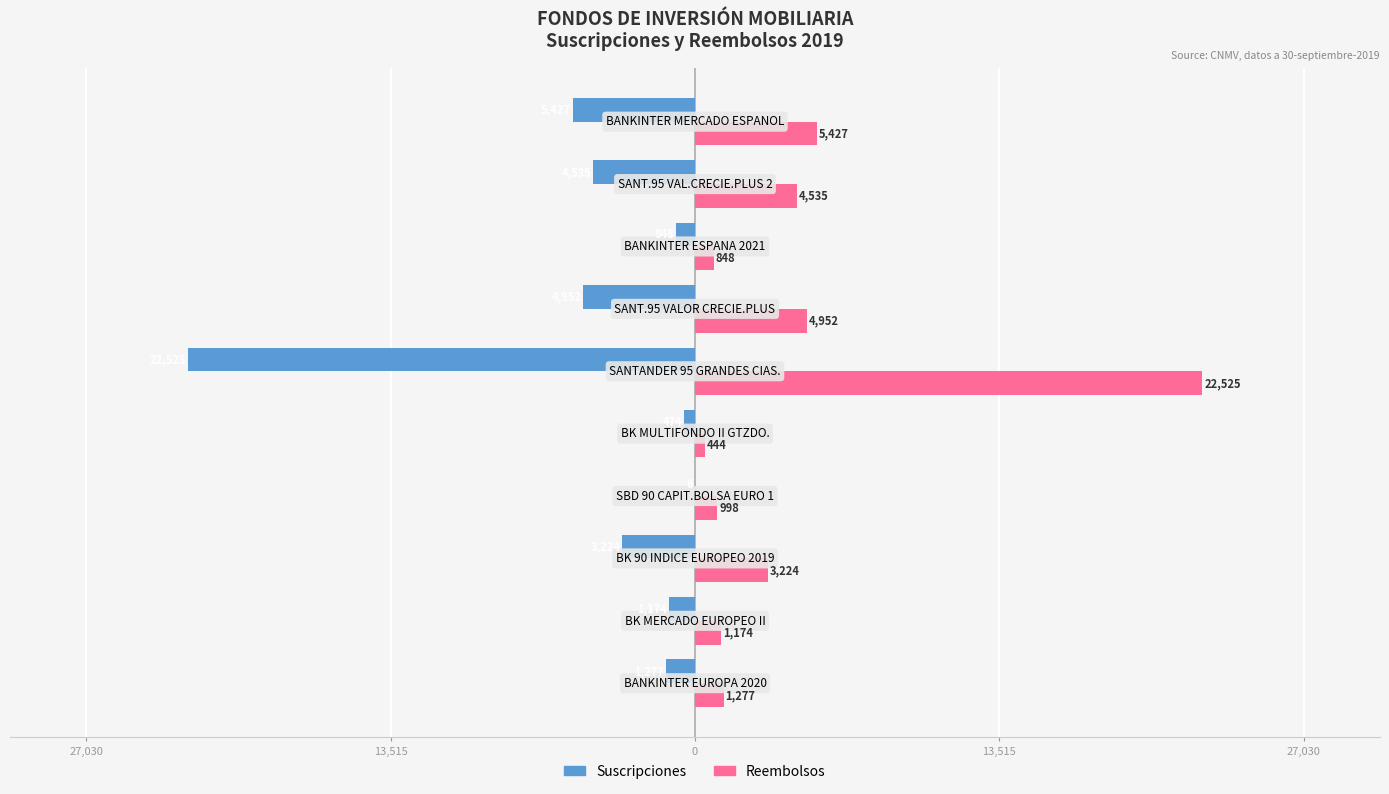

What is the value of the Reembolsos bar at the 2nd from the left?

1174